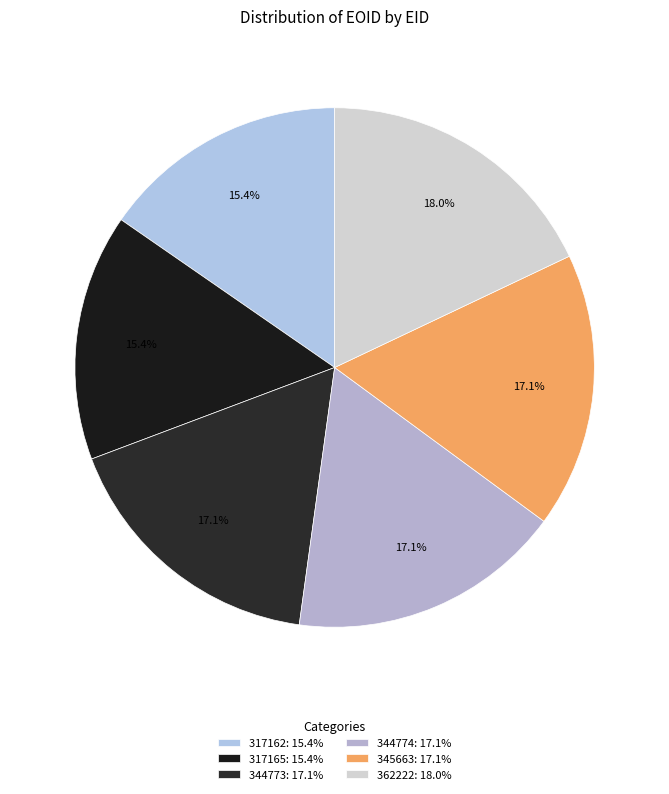

Which slice is the largest?

362222